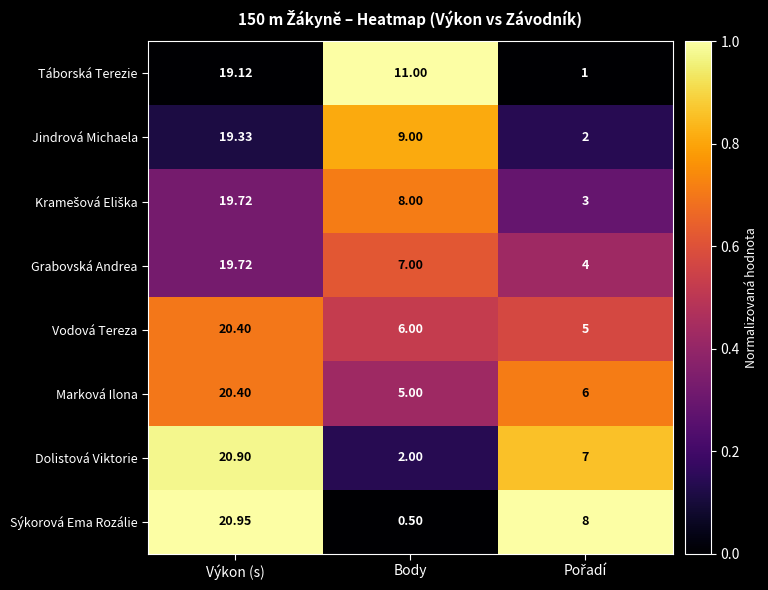

Which series has the widest spread of values?

Sýkorová Ema Rozálie